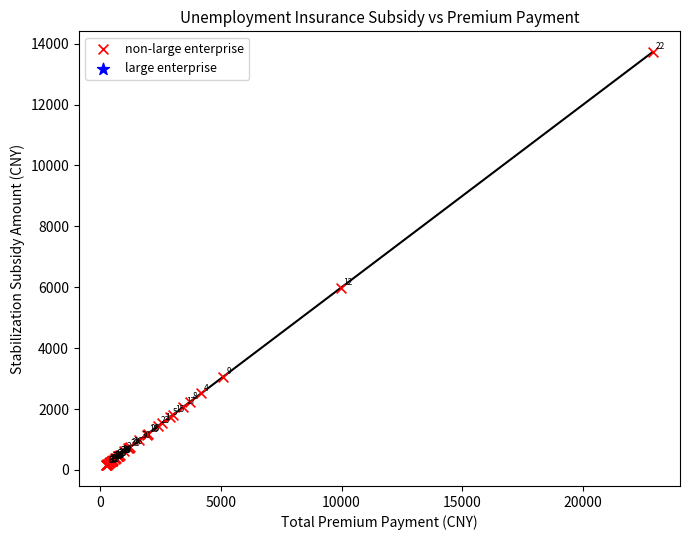

What Y value in the scatter plot is closest to 6938?

5978.5